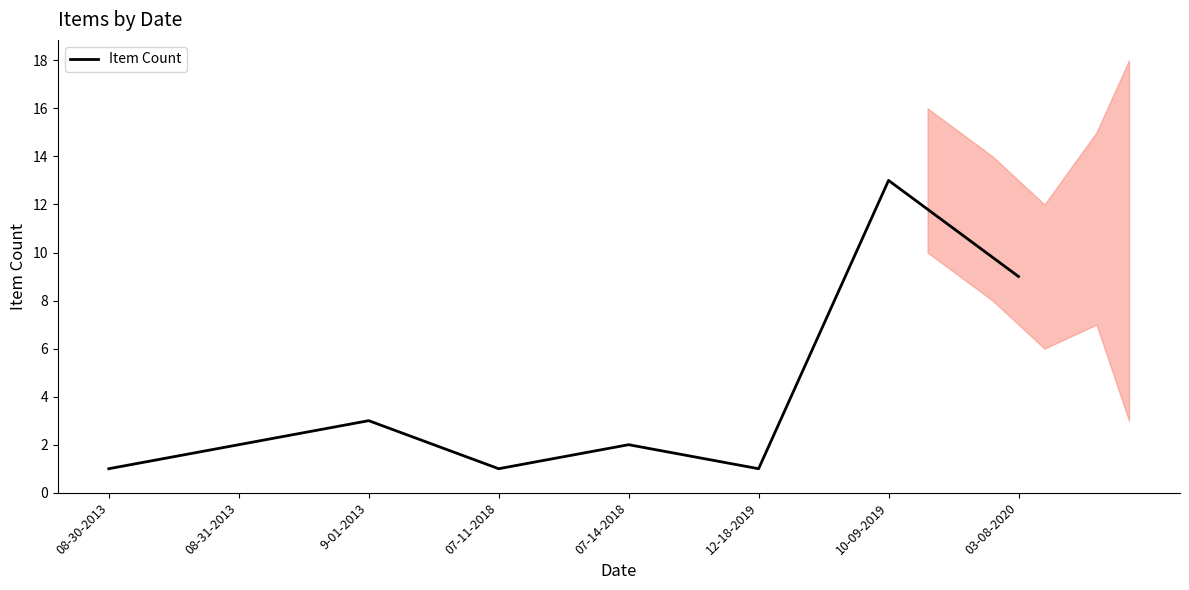

Reading left to right, extract all data points from this chart.

1	2	3	1	2	1	13	9